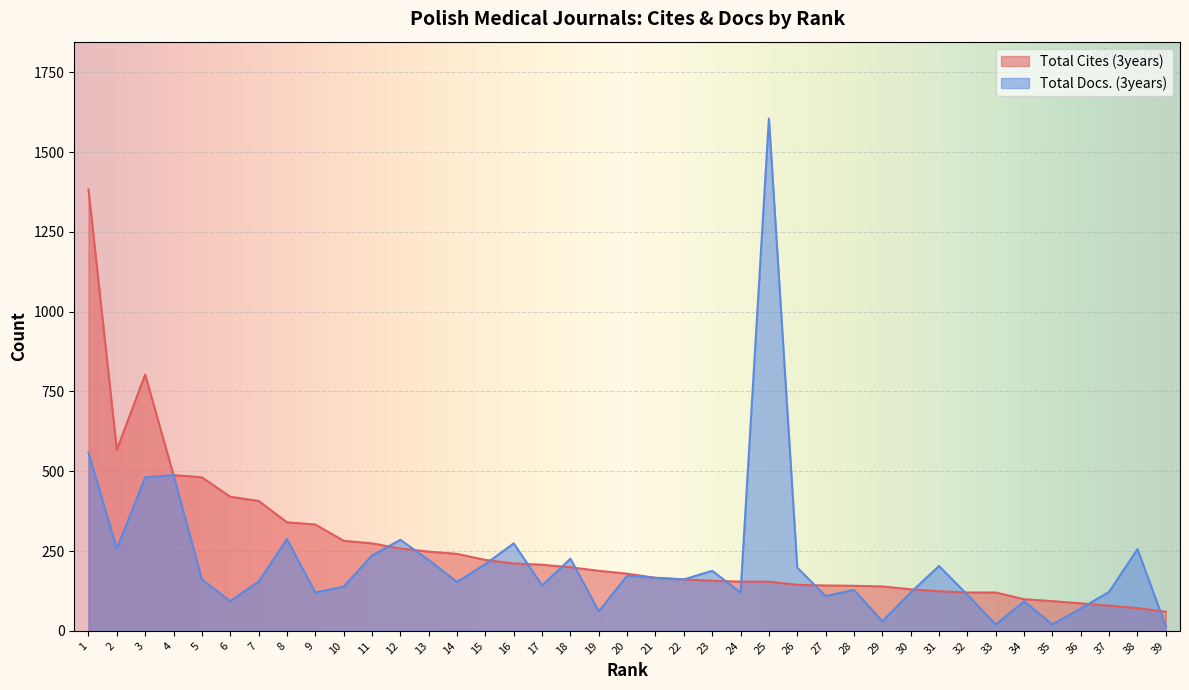

Reading left to right, what are all the values shown in this chart?

Total Cites (3years): 1=1383	2=567	3=803	4=488	5=481	6=420	7=407	8=340	9=333	10=282	11=274	12=258	13=248	14=241	15=222	16=211	17=207	18=199	19=188	20=179	21=166	22=161	23=157	24=154	25=154	26=144	27=142	28=141	29=139	30=130	31=124	32=120	33=120	34=99	35=93	36=86	37=79	38=71	39=60
Total Docs. (3years): 1=558	2=257	3=481	4=488	5=161	6=93	7=154	8=287	9=120	10=138	11=236	12=285	13=222	14=153	15=209	16=274	17=142	18=226	19=61	20=173	21=166	22=161	23=188	24=120	25=1605	26=198	27=109	28=128	29=30	30=120	31=203	32=113	33=20	34=92	35=20	36=70	37=122	38=256	39=14